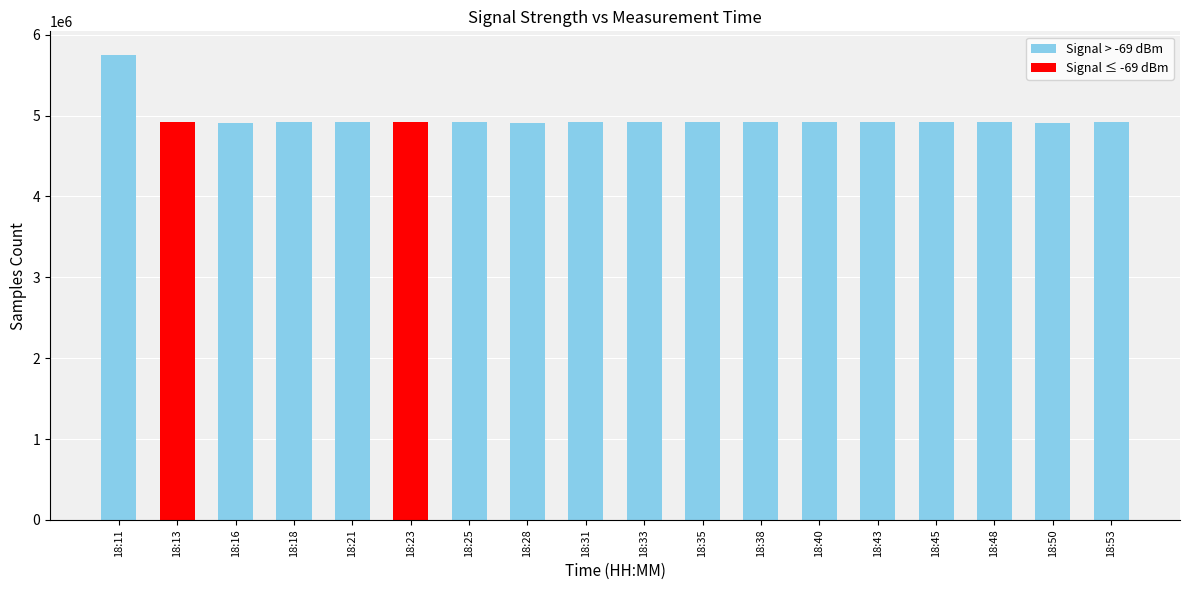

What is the difference between the maximum and minimum values?

844479